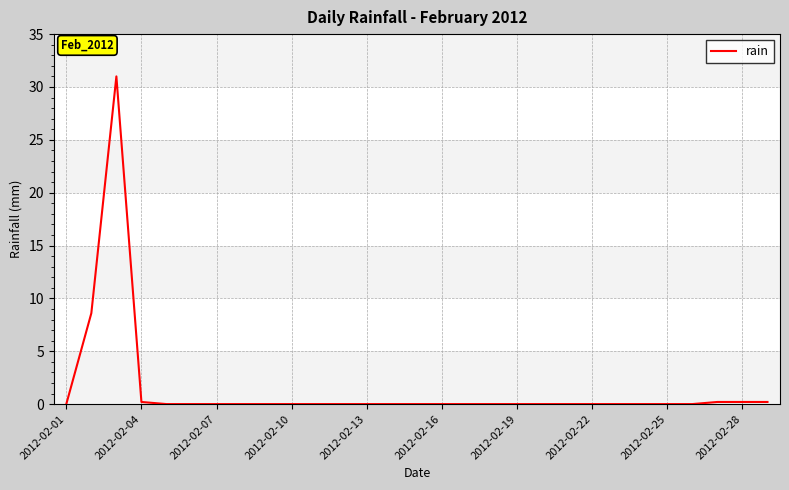

What is the difference between the maximum and minimum values?

31.0